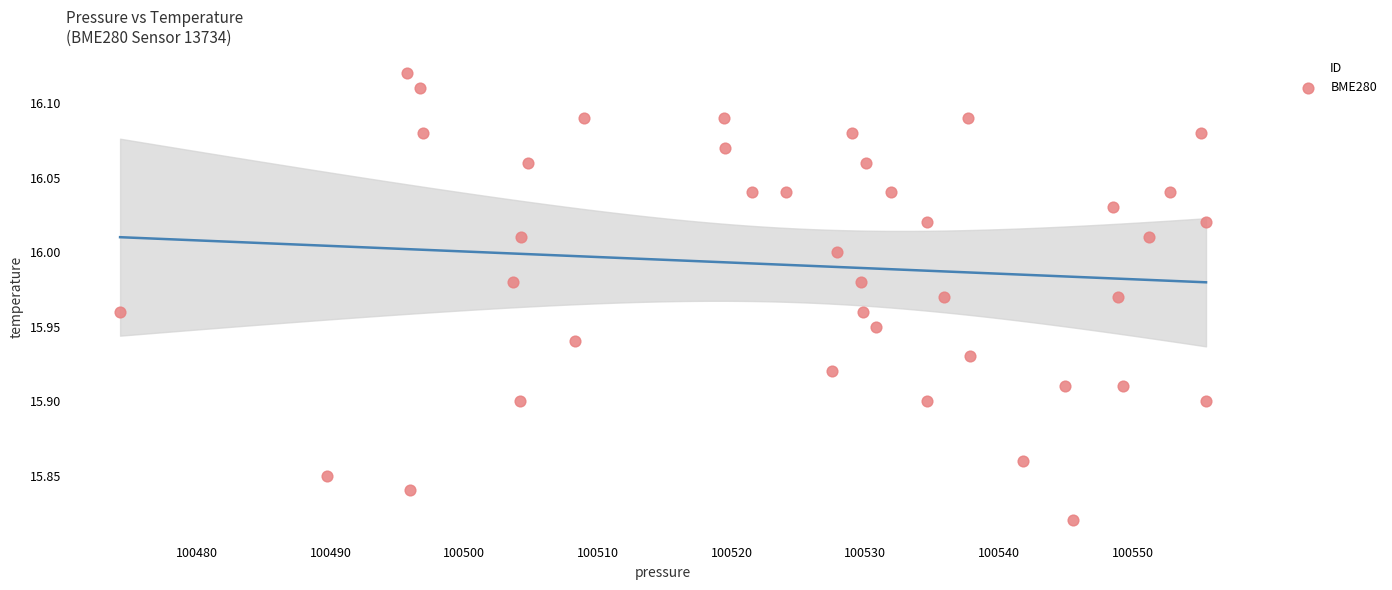

What is the range of X values (max minus min)?

81.2